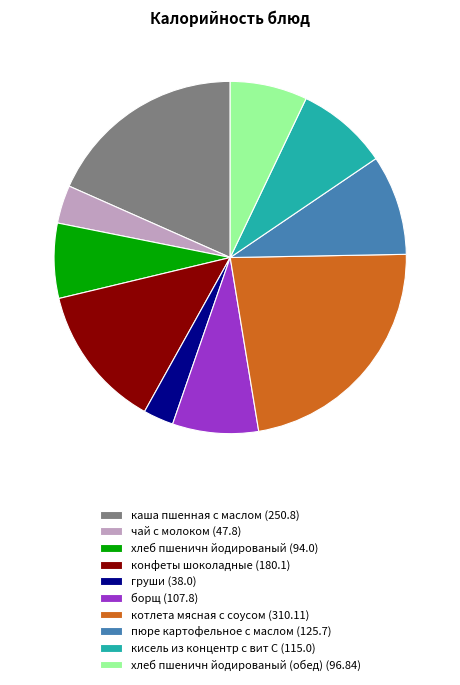

How many slices are in this pie chart?

10